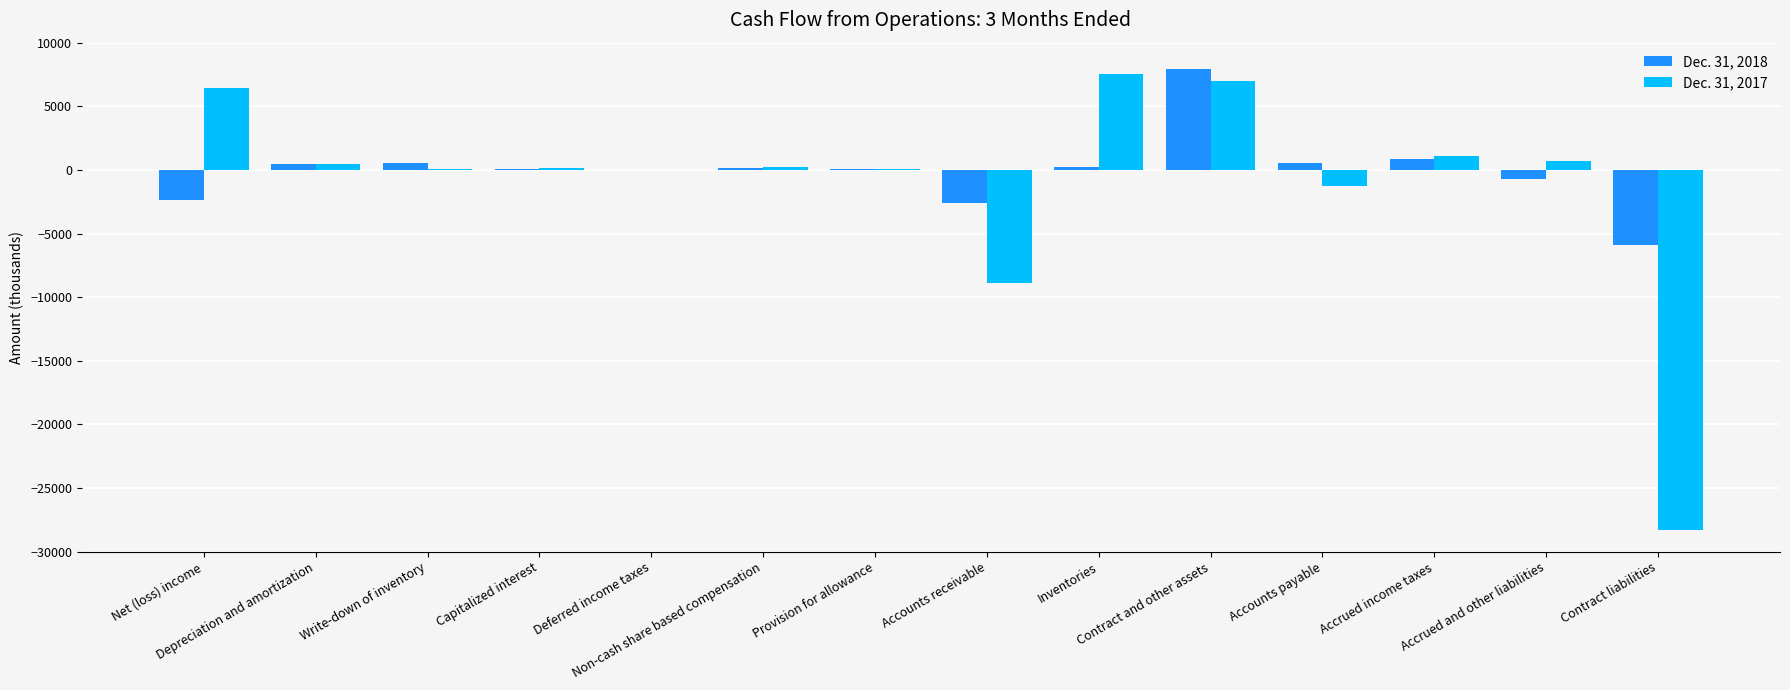

How many series are shown in this chart?

2